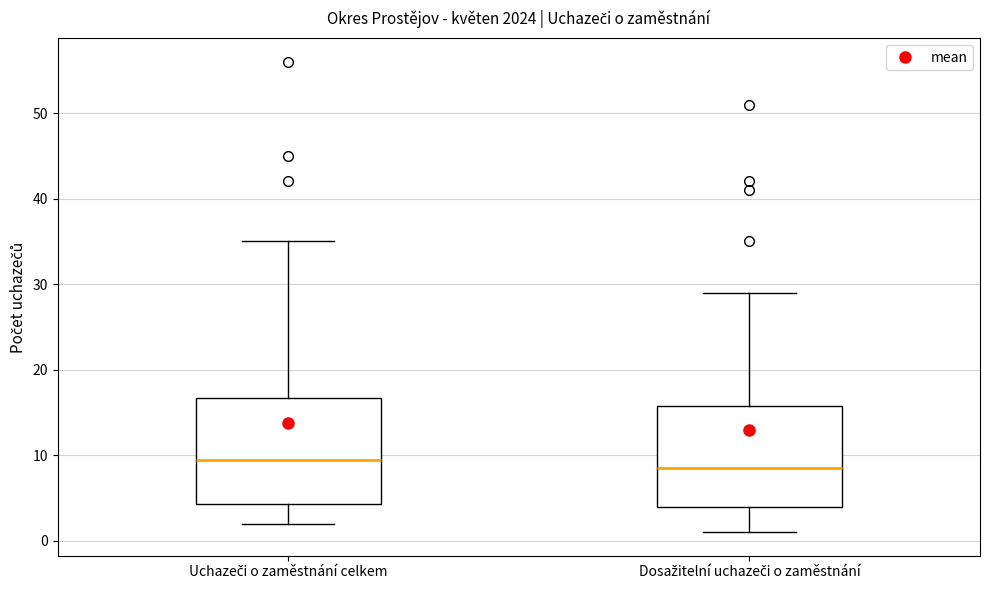

Where is the upper edge of the box for Dosažitelní uchazeči o zaměstnání on the y-axis? The values are not printed on the chart, so give them approximately, as read against the axis.

16